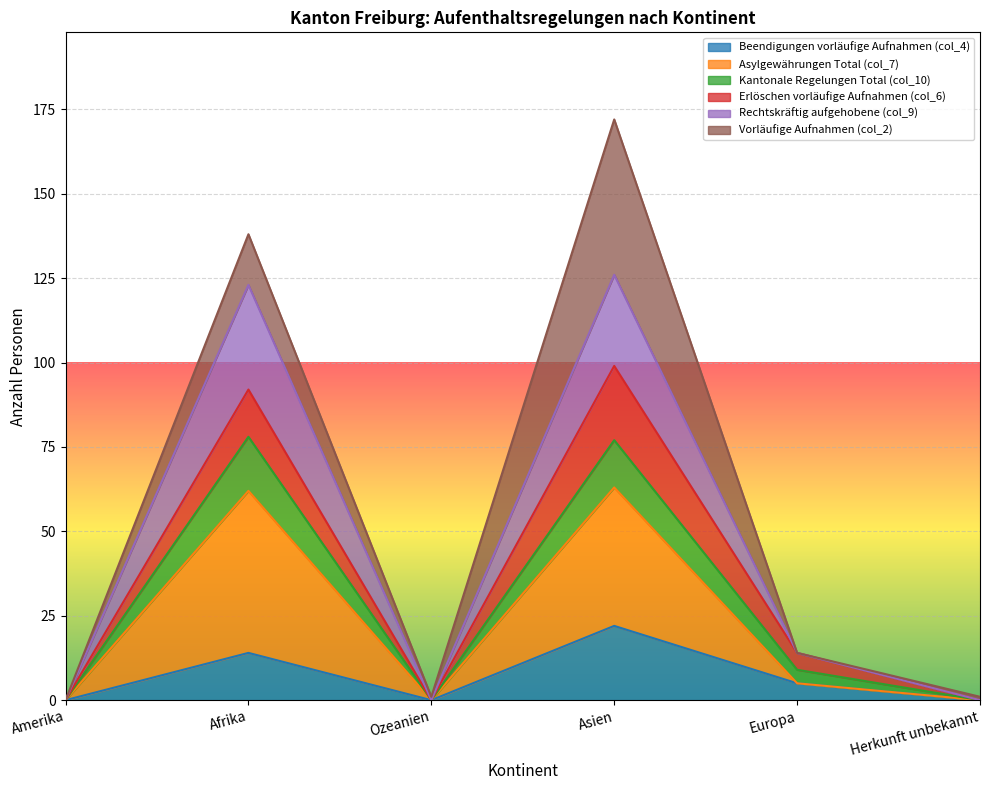

Is the value of Asylgewährungen Total (col_7) at Herkunft unbekannt greater than the value of Kantonale Regelungen Total (col_10) at Asien?

No